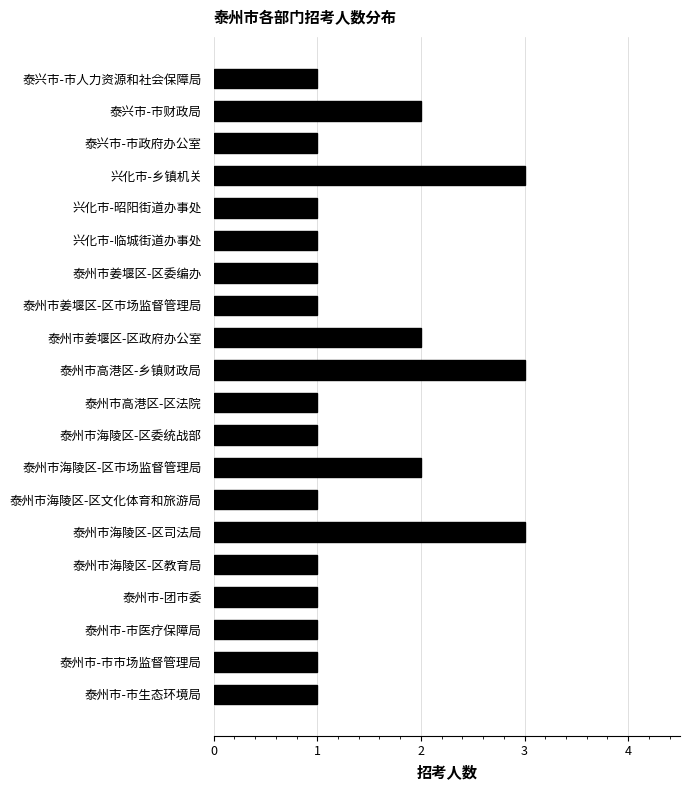

What is the maximum value shown in the chart?

3